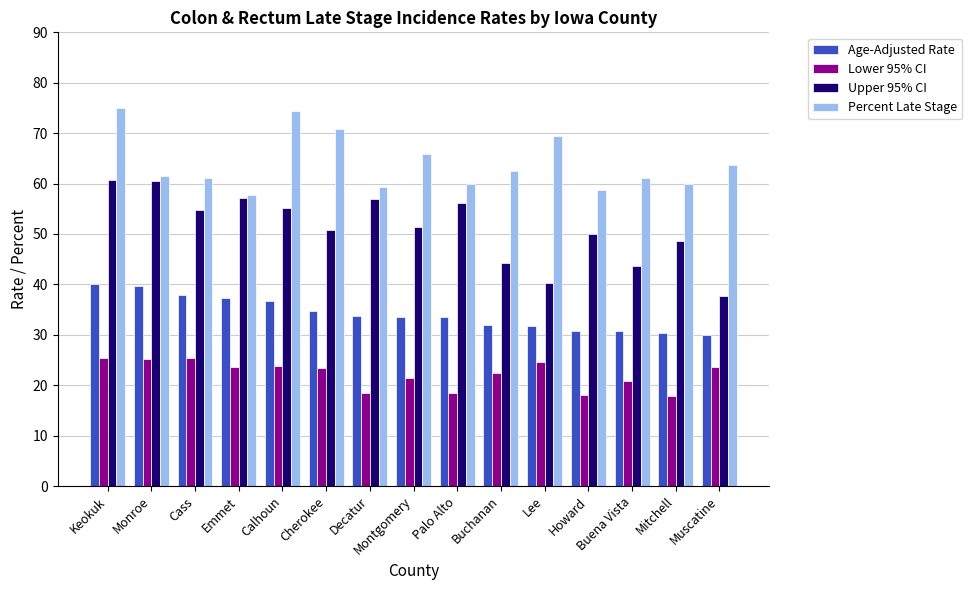

The value of Age-Adjusted Rate at Lee is 31.7. True or false?

True